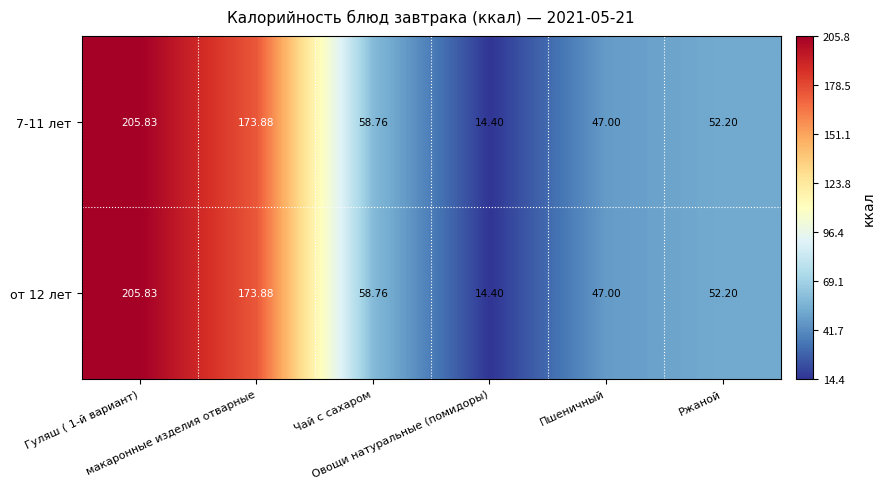

Reading left to right, transcribe all the data shown in this chart.

7-11 лет: Гуляш ( 1-й вариант)=205.8	макаронные изделия отварные=173.9	Чай с сахаром=58.8	Овощи натуральные (помидоры)=14.4	Пшеничный=47.0	Ржаной=52.2
от 12 лет: Гуляш ( 1-й вариант)=205.8	макаронные изделия отварные=173.9	Чай с сахаром=58.8	Овощи натуральные (помидоры)=14.4	Пшеничный=47.0	Ржаной=52.2